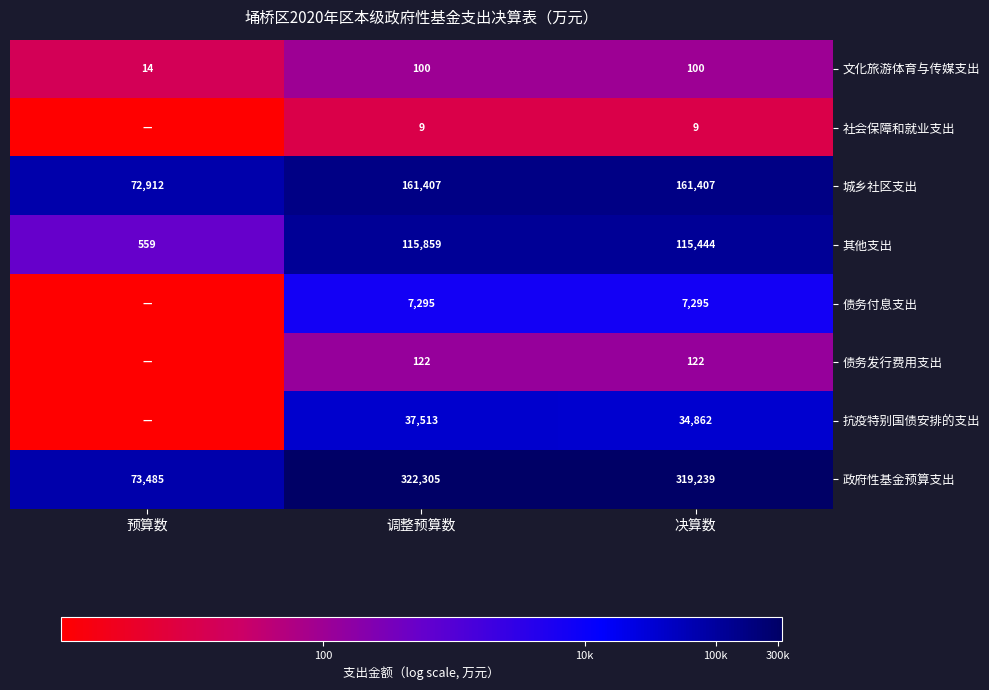

Which category has the highest value across all series?

调整预算数